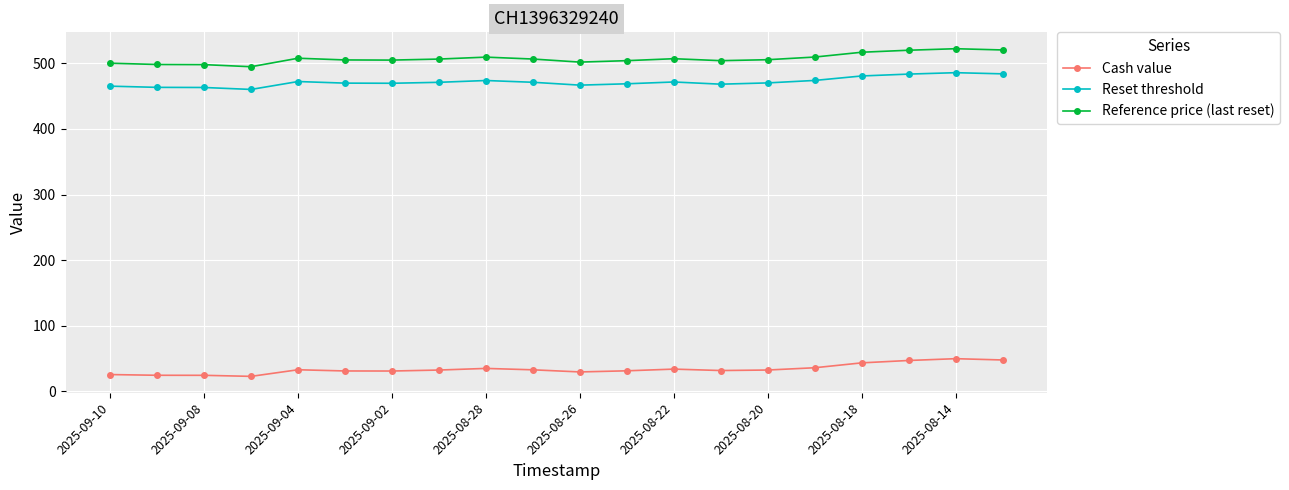

List the series in order of their peak value, highest first.

Reference price (last reset), Reset threshold, Cash value